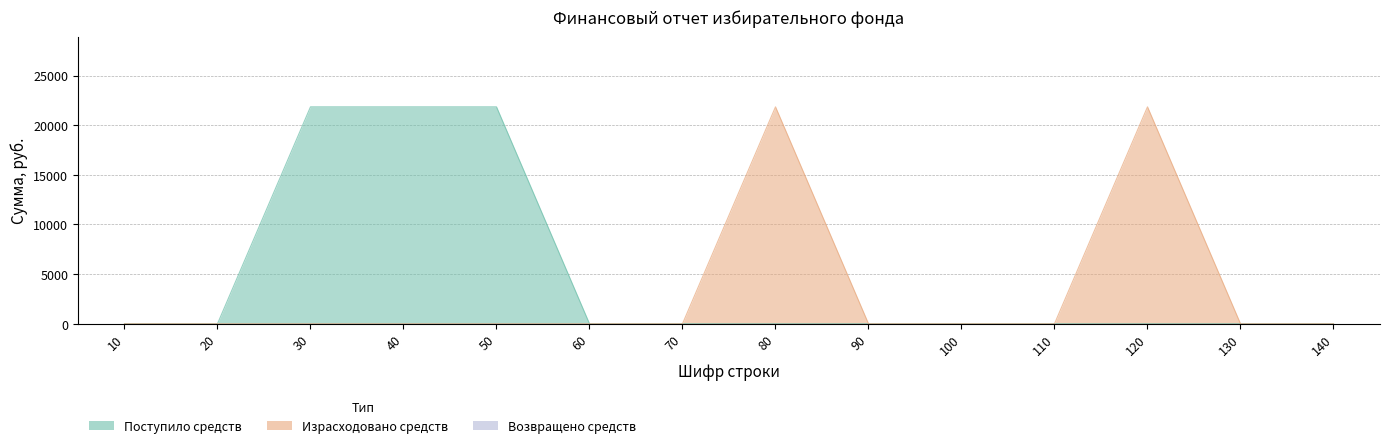

Which category has the highest value in the Поступило средств series?

30